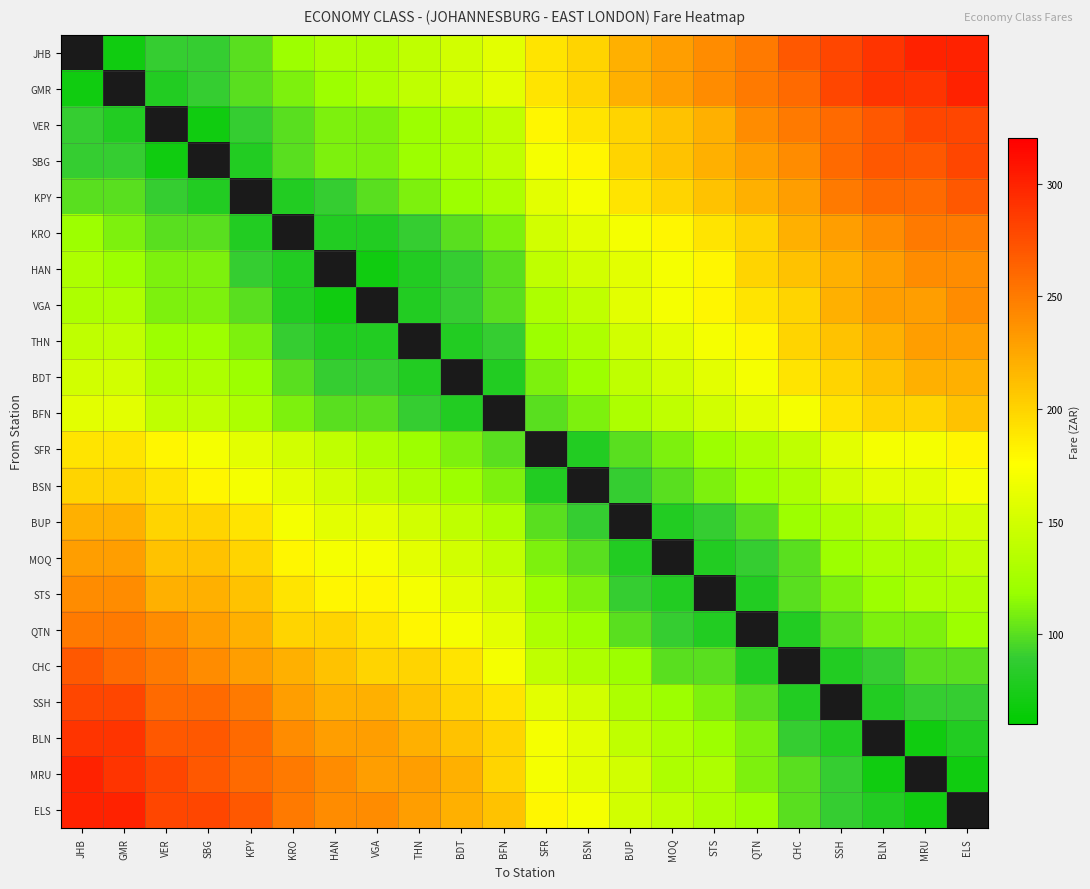

At which category does the chart reach its peak across all series?

MRU